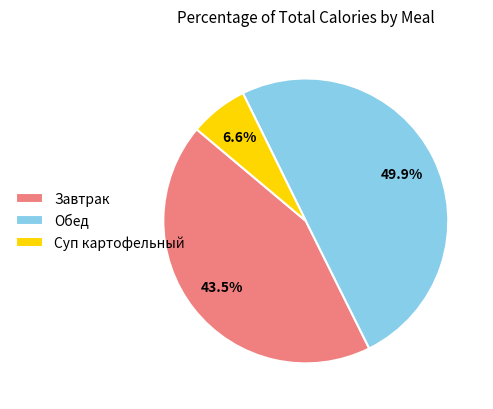

Which slice is the largest?

Обед